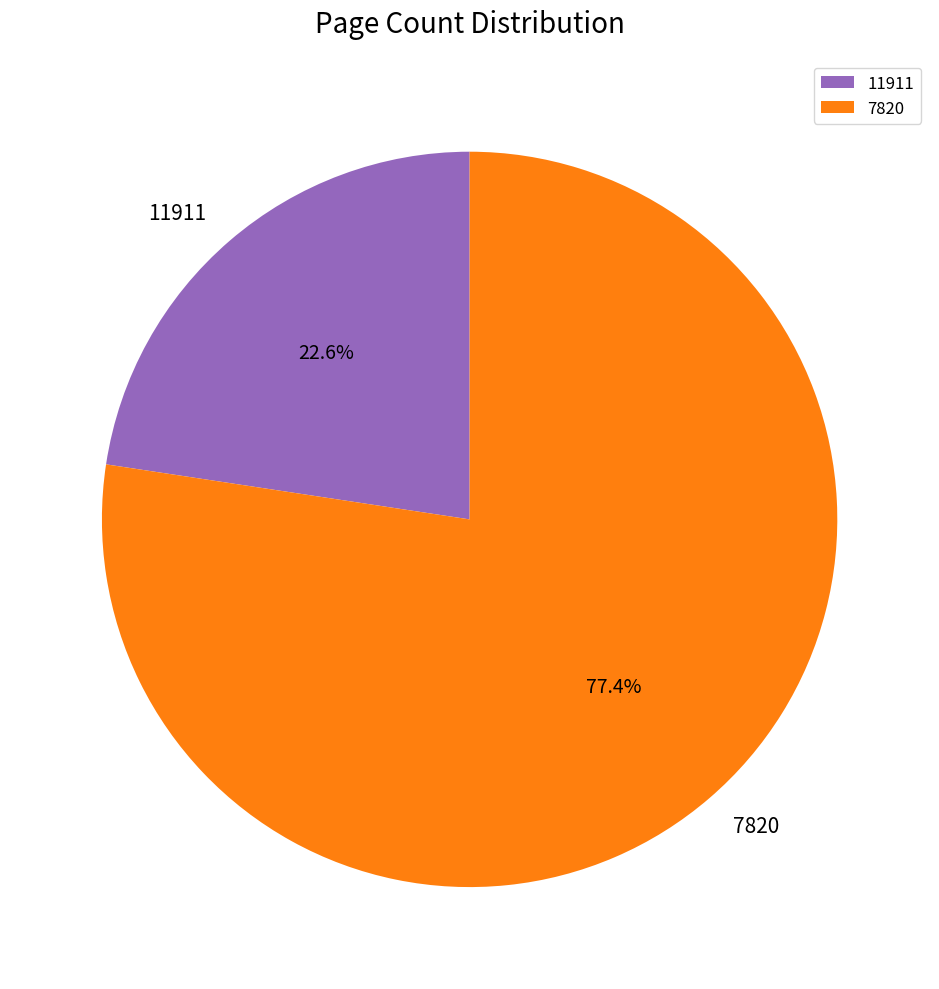

How many slices are in this pie chart?

2